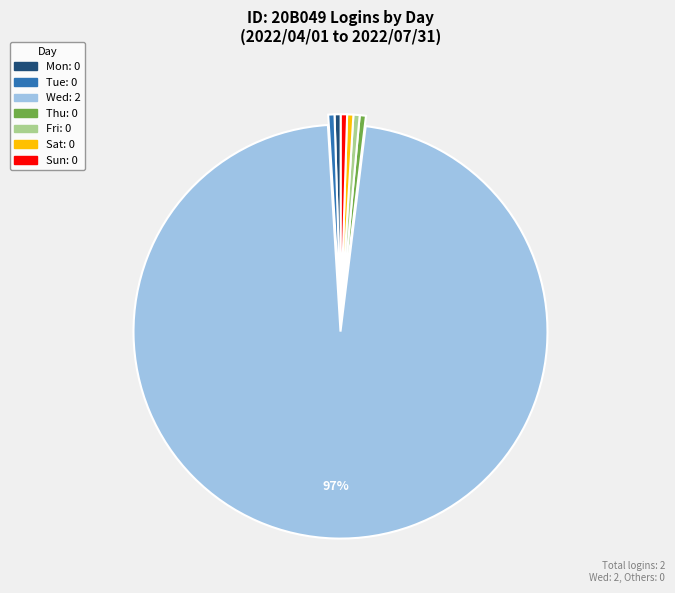

The Sun slice represents 13% of the pie. True or false?

False